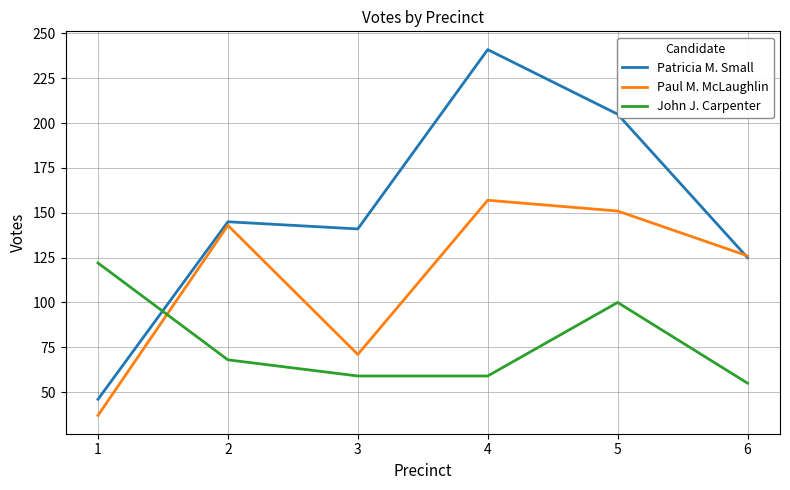

Rank the series by their maximum value, from highest to lowest.

Patricia M. Small, Paul M. McLaughlin, John J. Carpenter